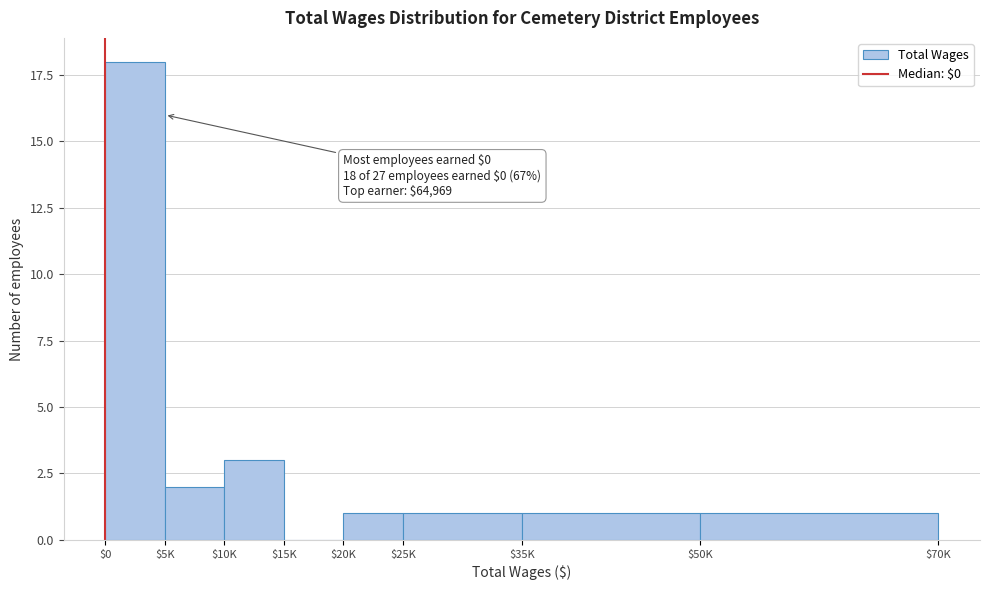

Where is the data nearest to the value 9?

$10K